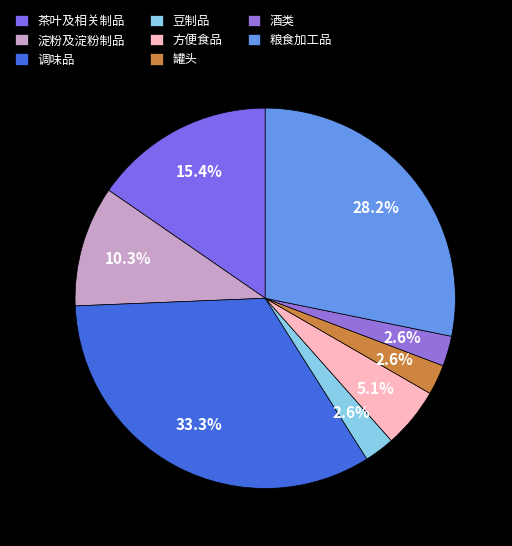

Does any single category account for the majority?

No